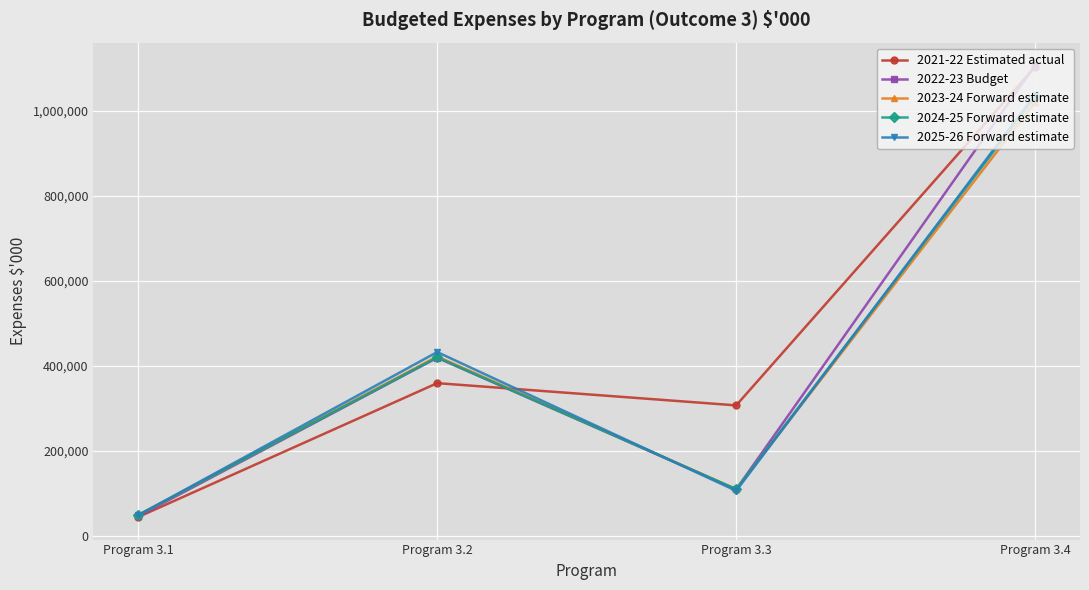

What is the spread (max minus min) of values at Program 3.2?

73089